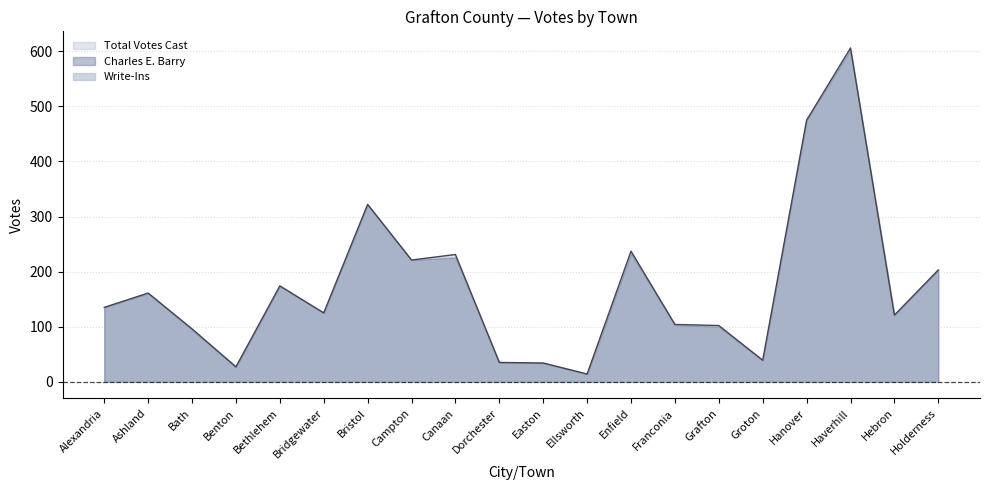

True or false: the data shows 62 at Groton.

False